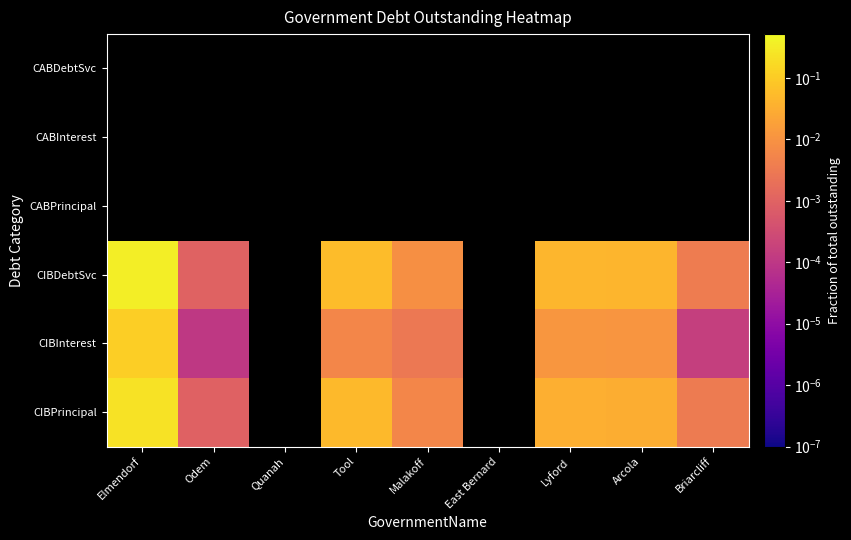

Which category has the lowest value in the CIBPrincipal series?

Odem